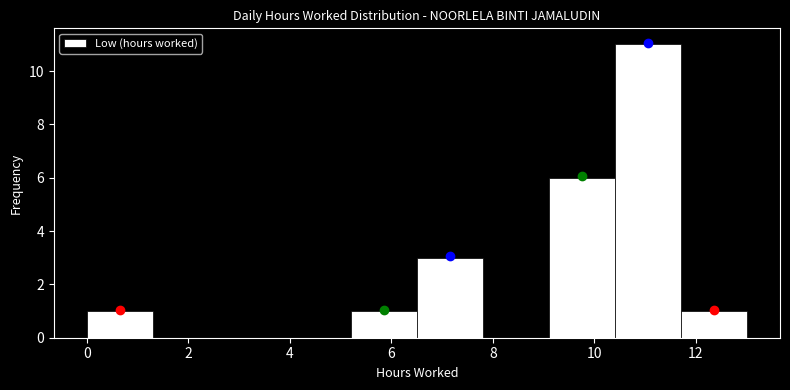

Reading left to right, list every bar in this chart as the range it spans on the x-axis followed by its height. Neither the bar edges nor the heights are printed on the chart, so give them approximately, as read against the axes.

0.0 to 1.4: 1
1.4 to 2.6: 0
2.6 to 4.0: 0
4.0 to 5.2: 0
5.2 to 6.6: 1
6.6 to 7.8: 3
7.8 to 9.2: 0
9.2 to 10.4: 6
10.4 to 11.8: 11
11.8 to 13.0: 1